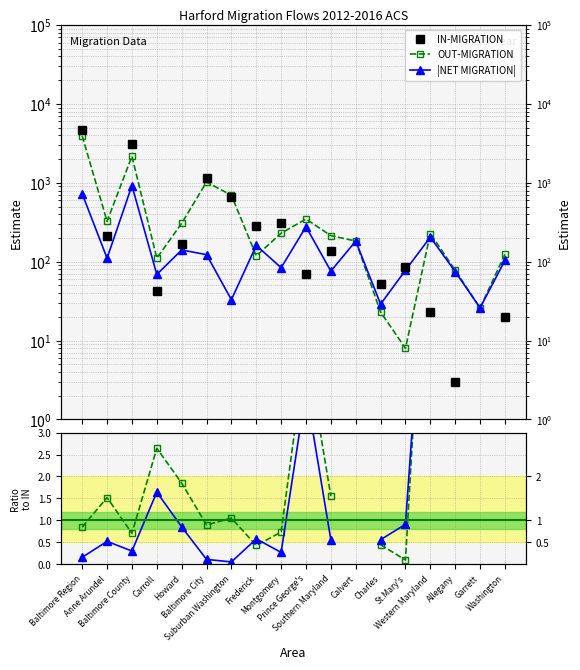

Where do OUT/IN and NET/IN first cross each other?

Suburban Washington and Frederick